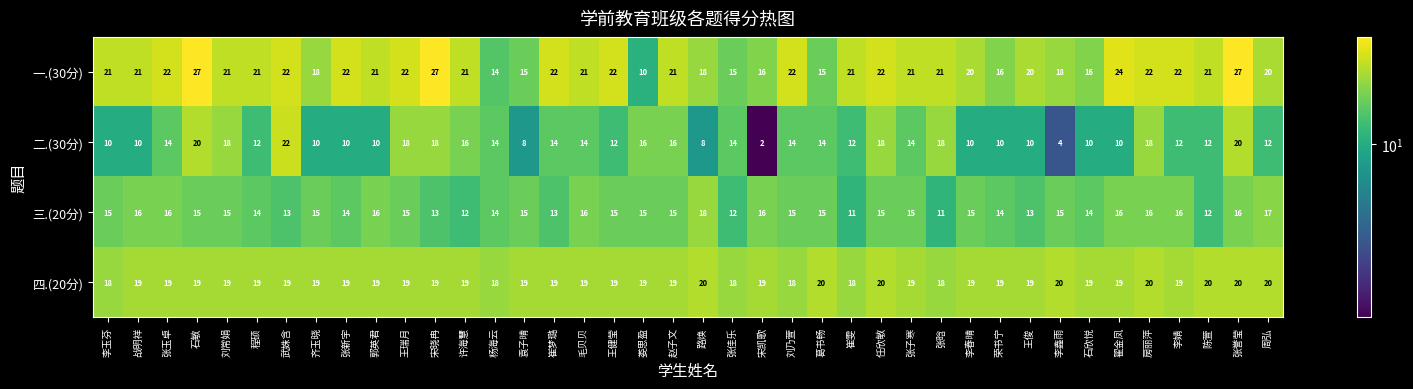

Which series changed the most between 许海慧 and 杨海云?

一.(30分)